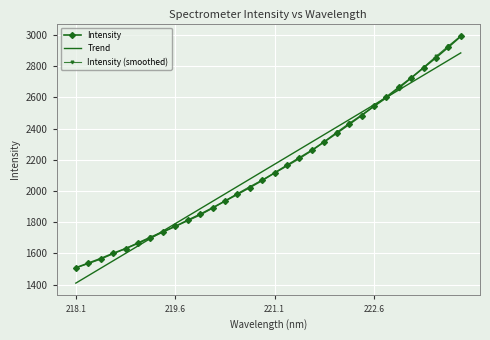

Which series has the widest spread of values?

Intensity (smoothed)